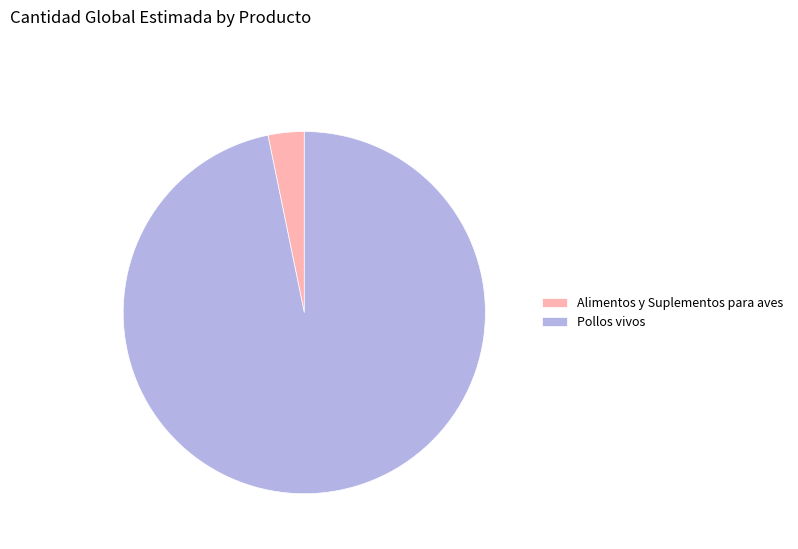

Rank the categories by value from highest to lowest.

Pollos vivos, Alimentos y Suplementos para aves